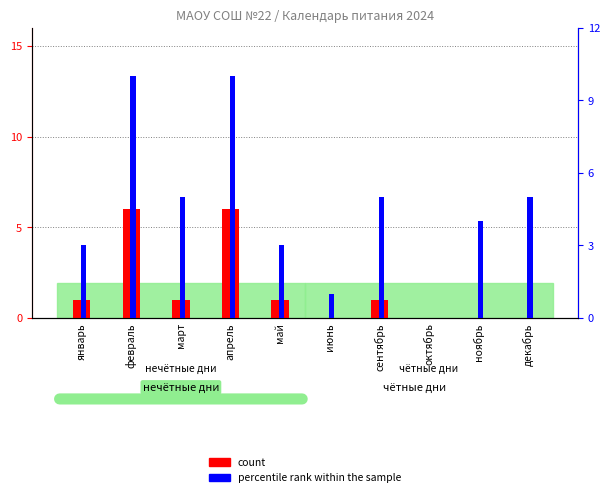

What is the sum of the percentile rank within the sample values at сентябрь and март?

10